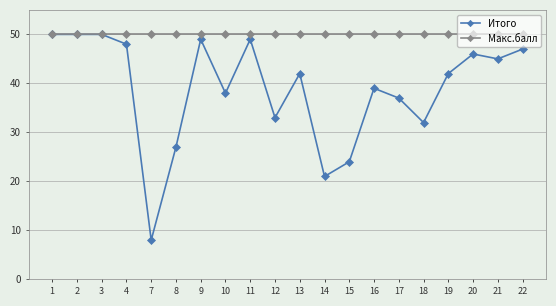

Is the value of Макс.балл at 12 greater than the value of Итого at 4?

Yes